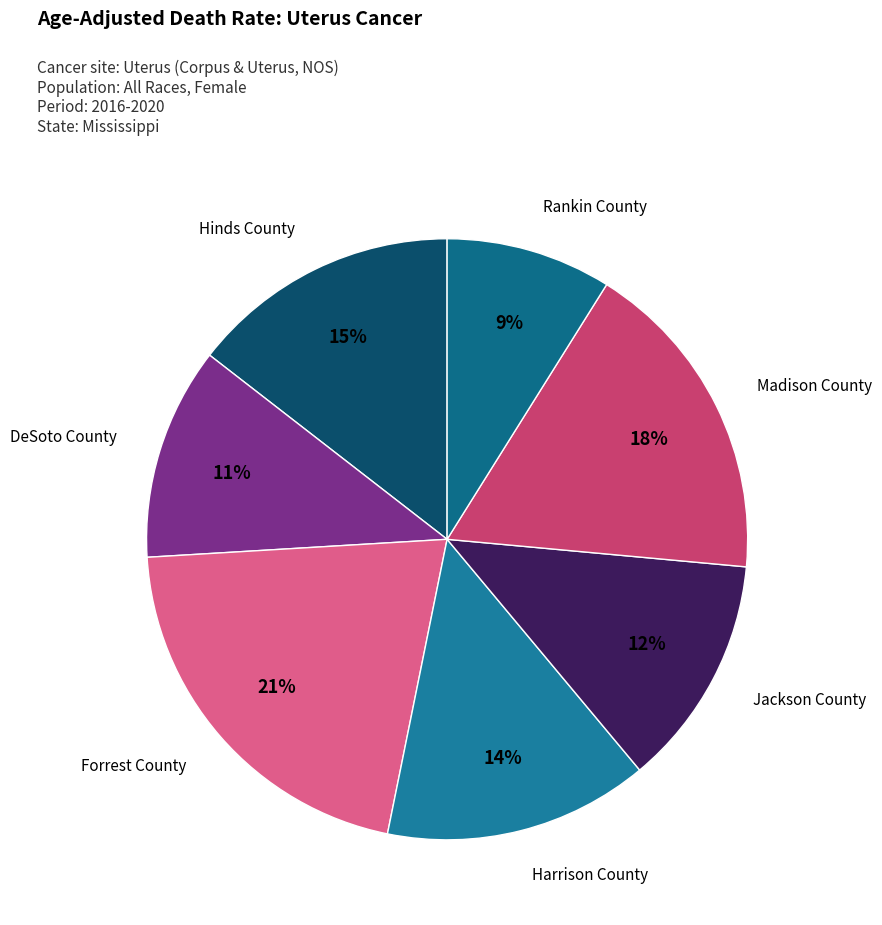

Do Jackson County and Madison County together represent more than half of the pie?

No